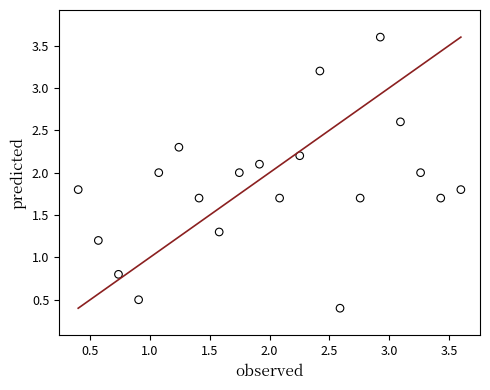

What is the range of X values (max minus min)?

3.2